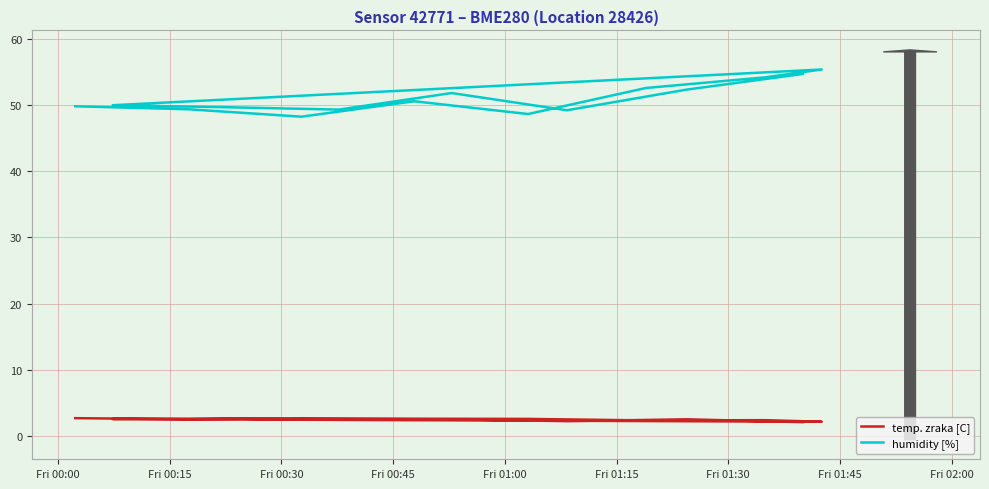

At which label is humidity [%] closest to 51?

Fri 00:45